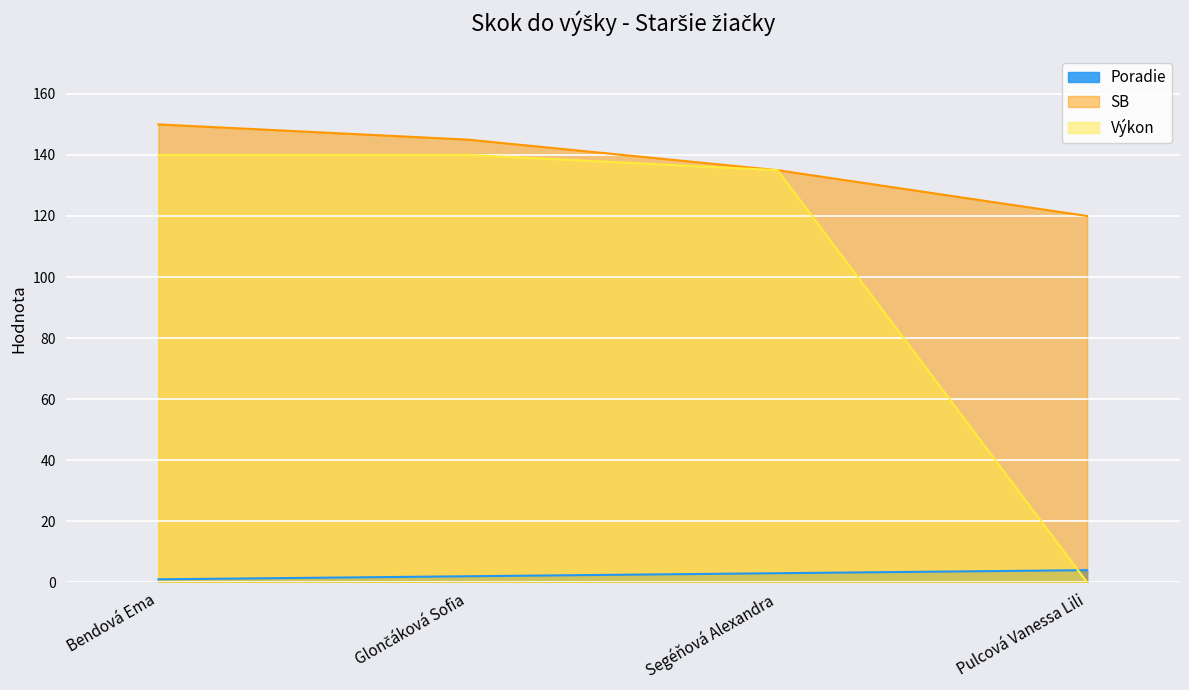

How many positive values does the Výkon series have?

3